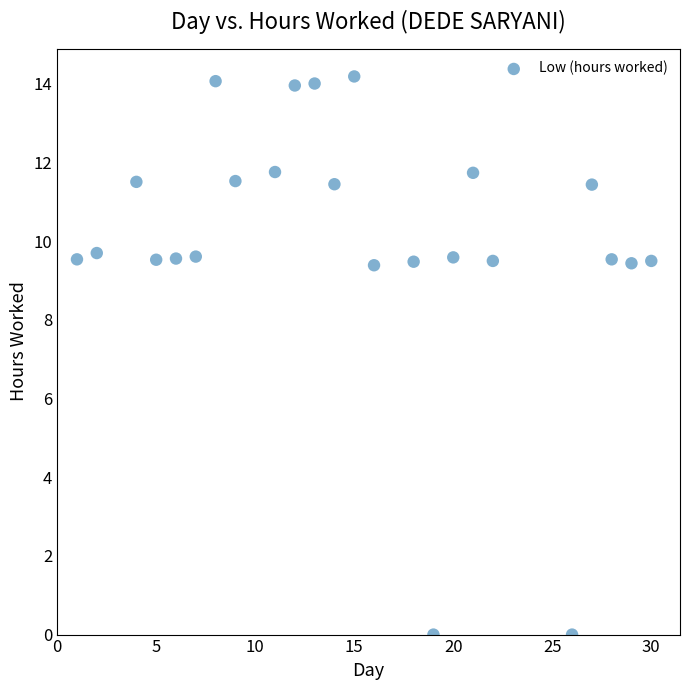

What is the range of Y values (max minus min)?

14.2